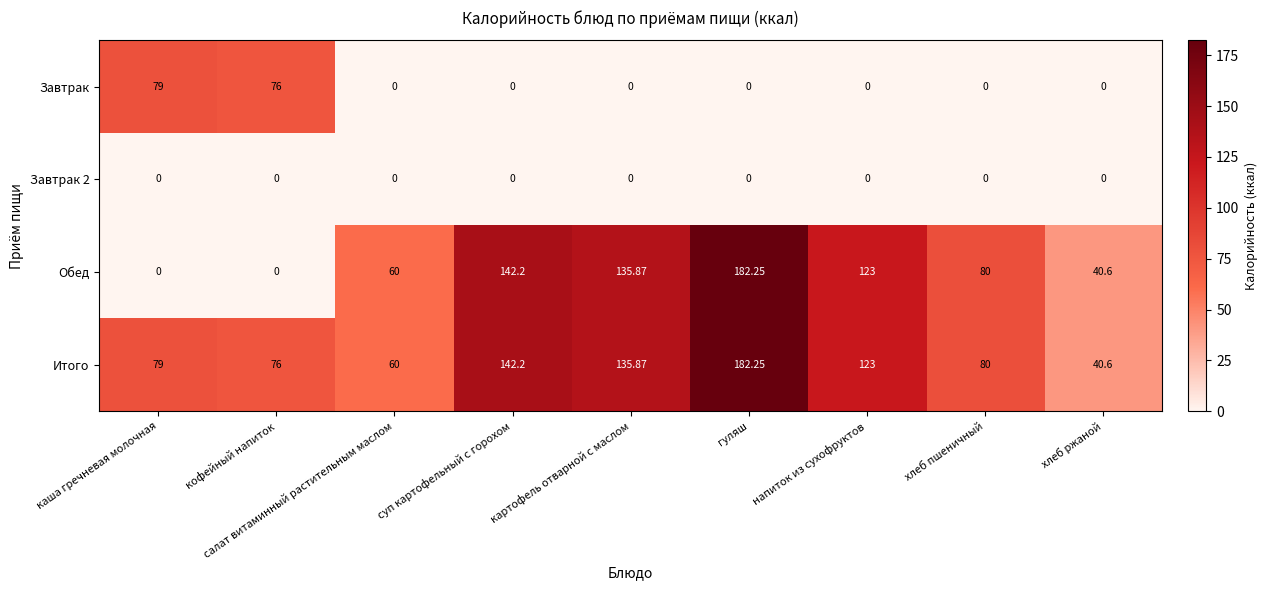

Which category has the highest value in the Обед series?

гуляш